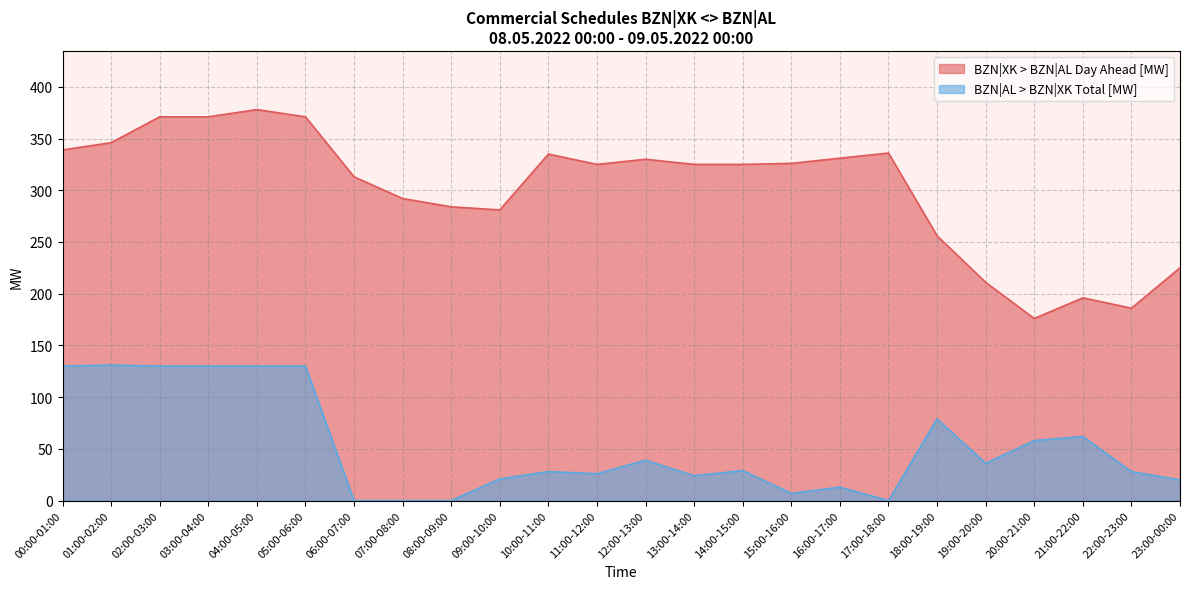

What is the label of the 14th point from the left?

13:00-14:00